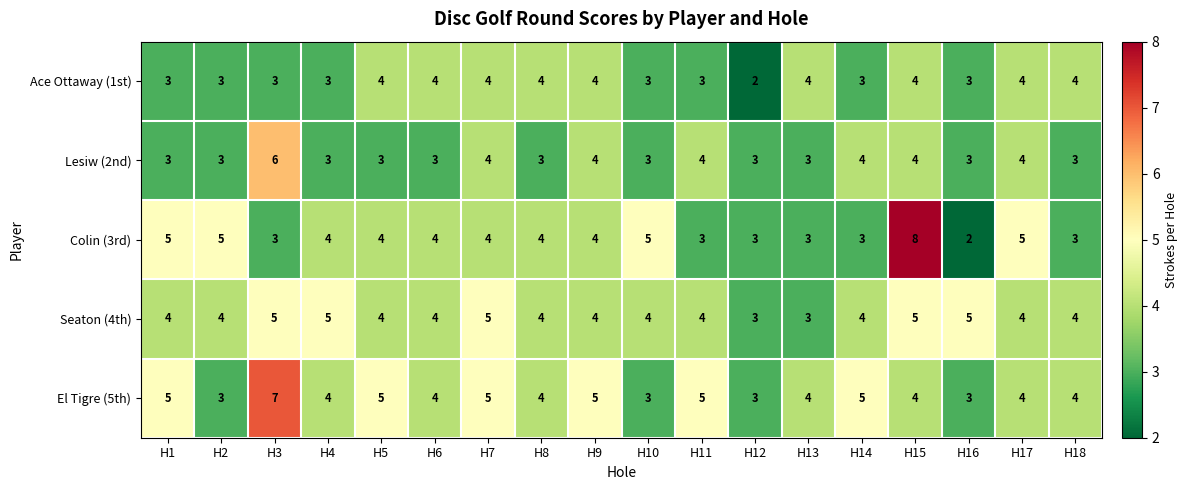

Is it true that Ace Ottaway (1st) equals 1 at H4?

False